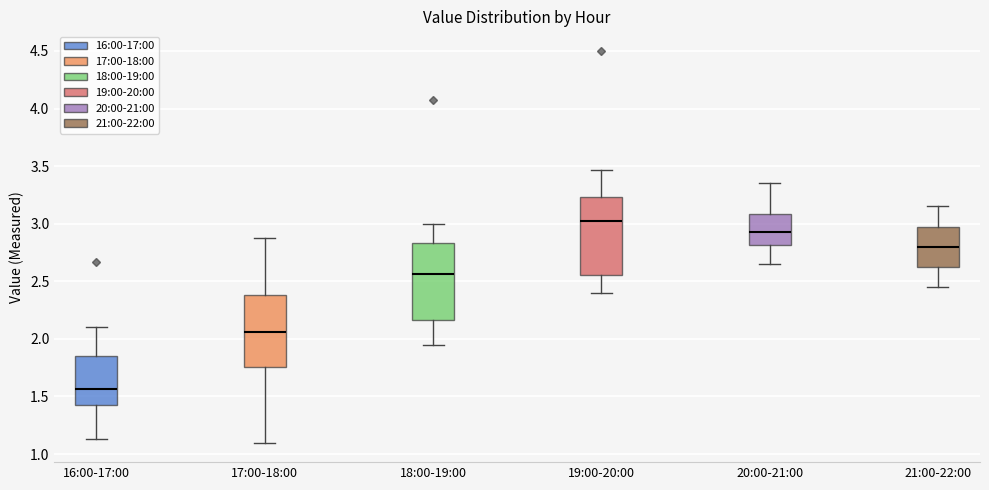

Reading left to right, read every box against the y-axis: the position of its median line, the range the box covers, and the ends of its whiskers. The values are not printed on the chart, so give them approximately, as read against the axis.

16:00-17:00: median 1.55, box 1.45 to 1.85, whiskers 1.15 to 2.10
17:00-18:00: median 2.05, box 1.75 to 2.40, whiskers 1.10 to 2.90
18:00-19:00: median 2.55, box 2.15 to 2.85, whiskers 1.95 to 3.00
19:00-20:00: median 3.05, box 2.55 to 3.25, whiskers 2.40 to 3.45
20:00-21:00: median 2.95, box 2.80 to 3.10, whiskers 2.65 to 3.35
21:00-22:00: median 2.80, box 2.65 to 3.00, whiskers 2.45 to 3.15